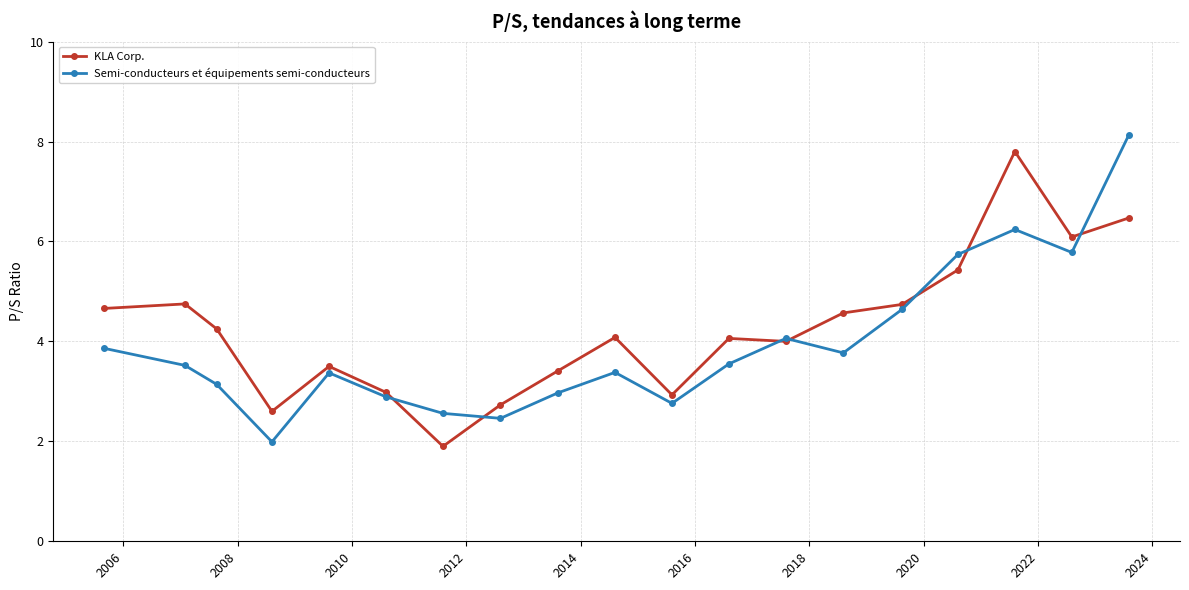

True or false: KLA Corp. has more than 1 interior local peaks.

True